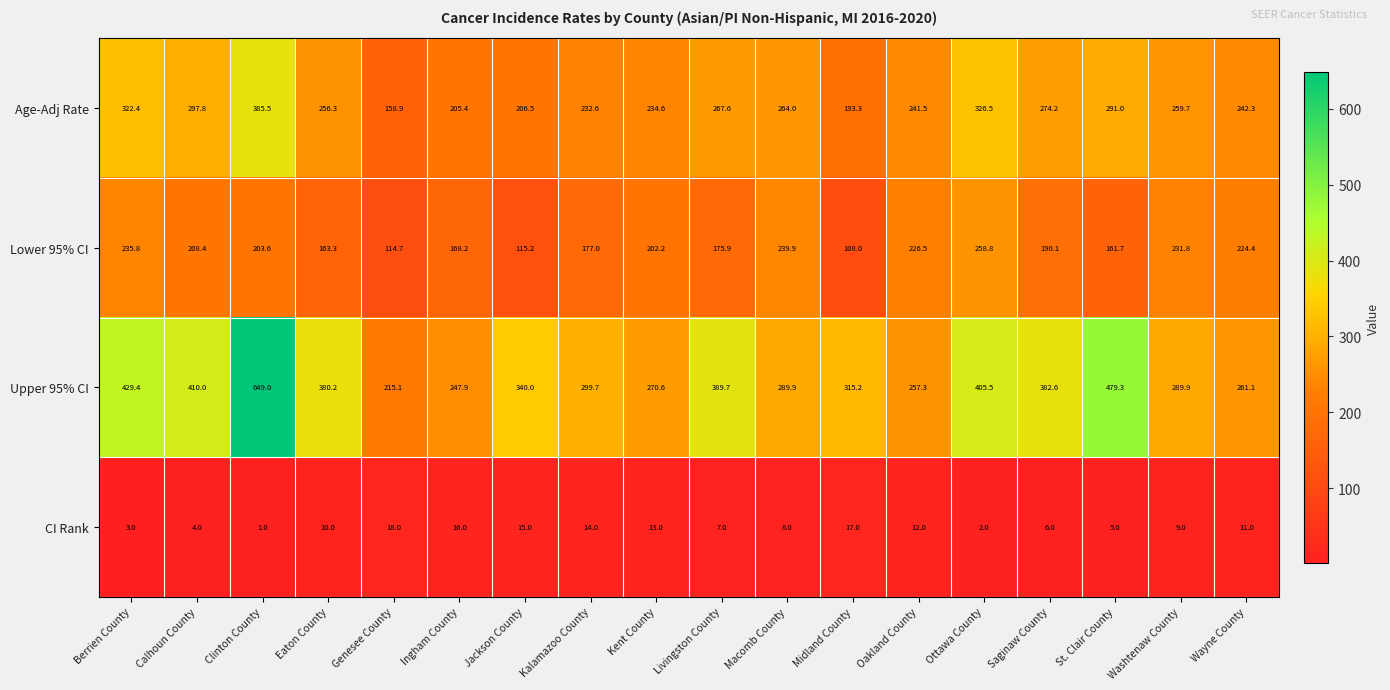

Rank the series at Genesee County from lowest to highest value.

CI Rank, Lower 95% CI, Age-Adj Rate, Upper 95% CI